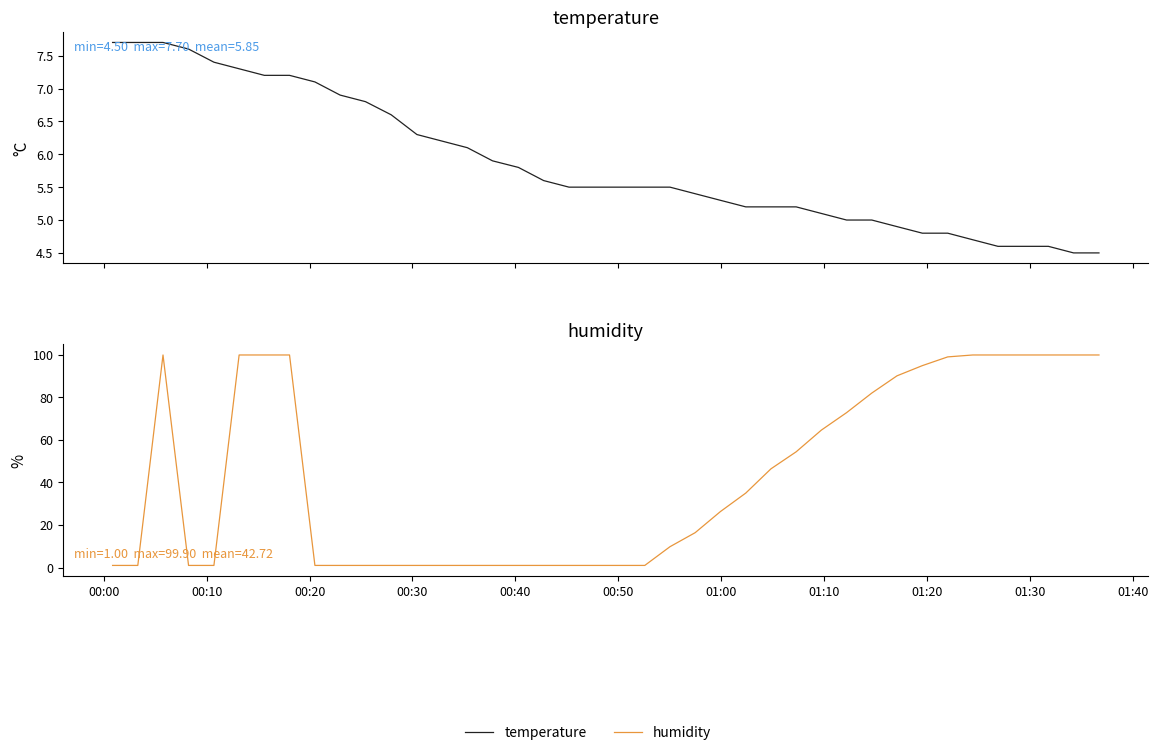

Which series has the largest total across all categories?

humidity